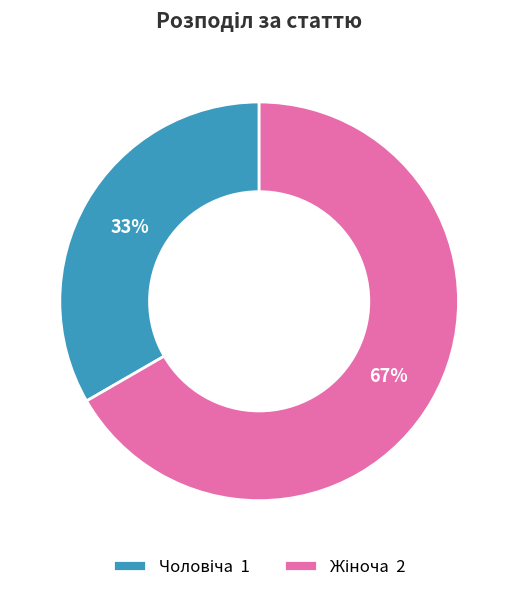

To the nearest percent, what is the average slice percentage?

50%